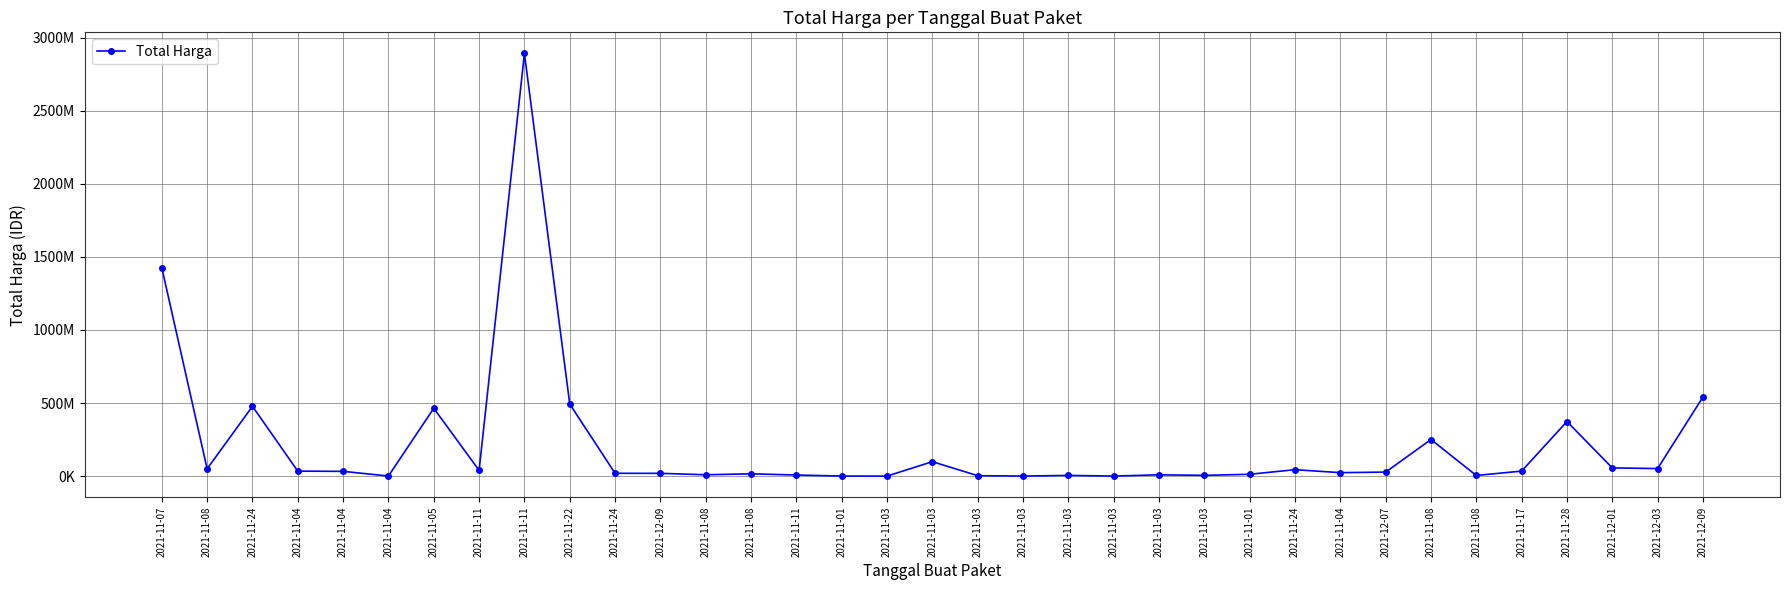

At which category does the chart reach its minimum across all series?

2021-11-03